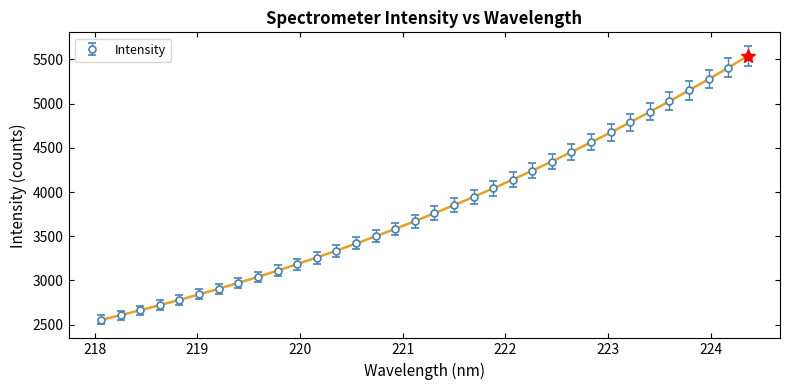

The value at 218.8244 is 3759.6. True or false?

False